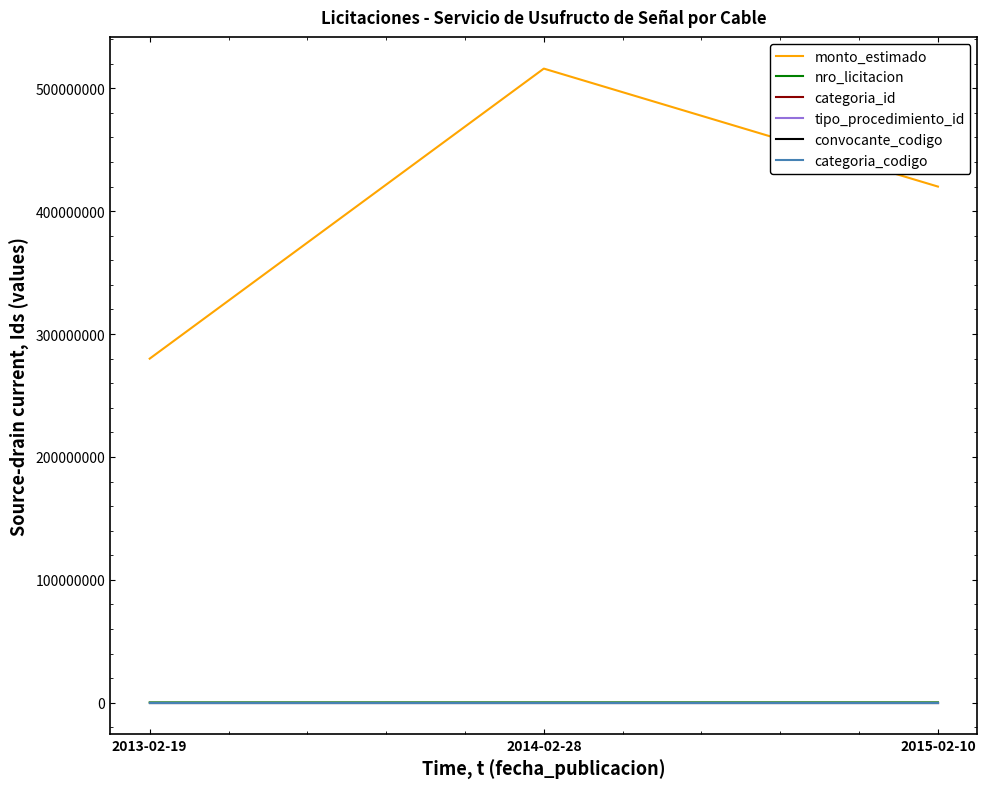

What is the greatest value displayed?

516000000